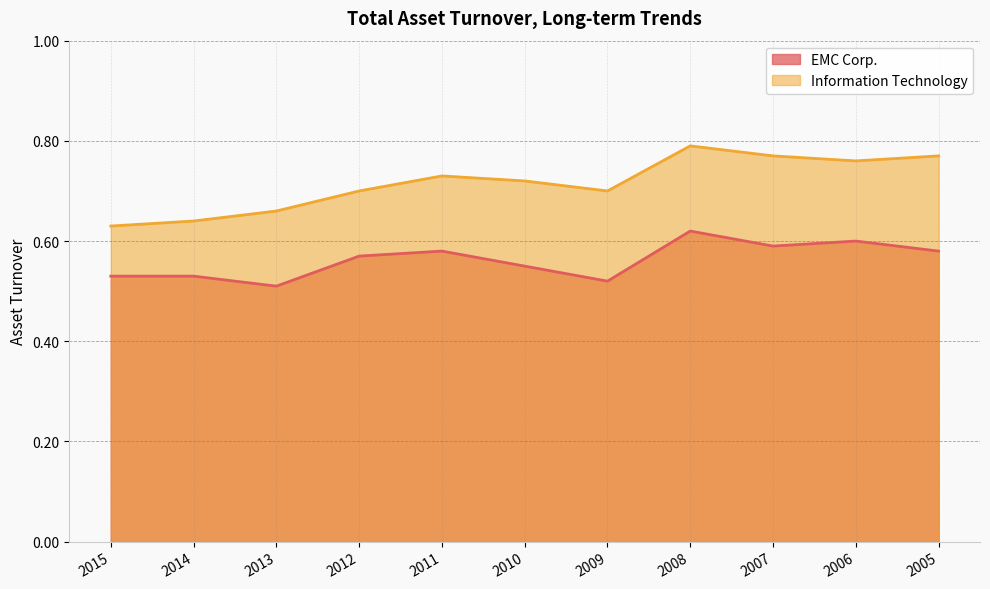

What are all the series names shown in the legend?

EMC Corp., Information Technology